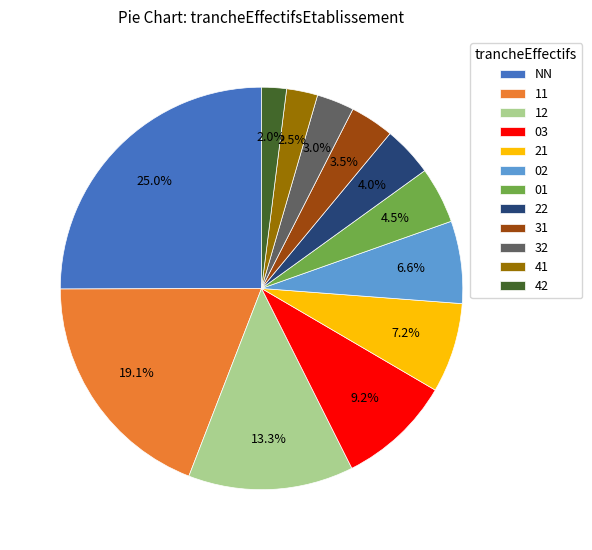

Is it true that NN is 25% of the pie?

True